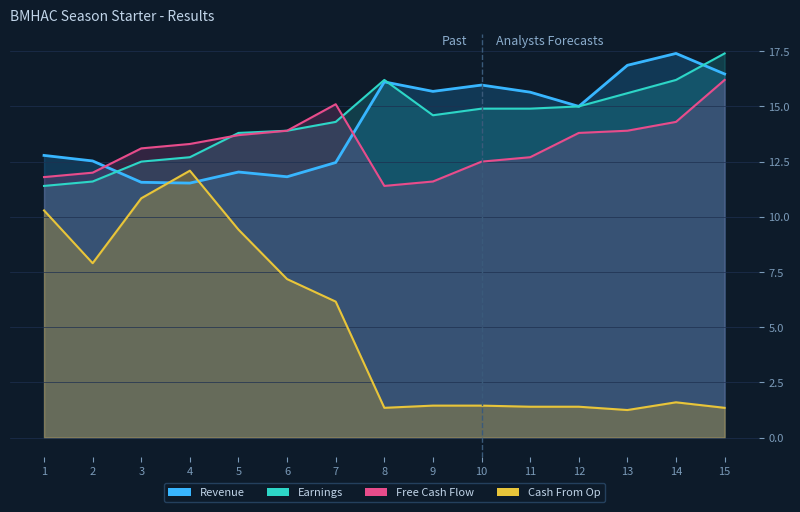

Reading right to left, what are all the values shown in this chart?

Revenue: 17.4	16.2	15.6	15.0	14.9	14.9	14.6	16.2	14.3	13.9	13.8	12.7	12.5	11.6	11.4
Earnings: 1.4	1.6	1.2	1.4	1.4	1.4	1.4	1.4	6.2	7.2	9.4	12.1	10.8	7.9	10.3
Free Cash Flow: 16.2	14.3	13.9	13.8	12.7	12.5	11.6	11.4	15.1	13.9	13.7	13.3	13.1	12.0	11.8
Cash From Op: 16.5	17.4	16.9	15.0	15.6	16.0	15.7	16.1	12.5	11.8	12.0	11.5	11.6	12.5	12.8